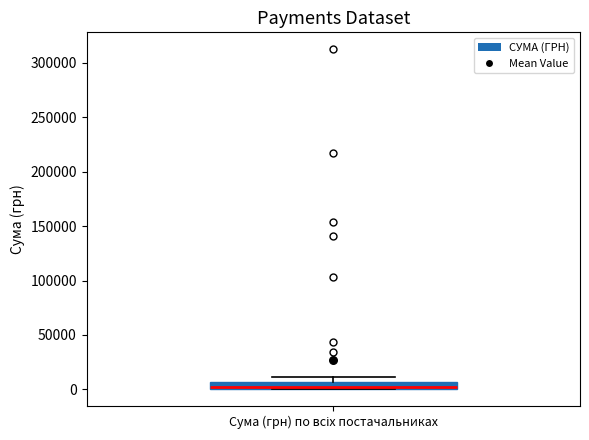

Where is the lower edge of the box for Сума (грн) по всіх постачальниках on the y-axis? The values are not printed on the chart, so give them approximately, as read against the axis.

0